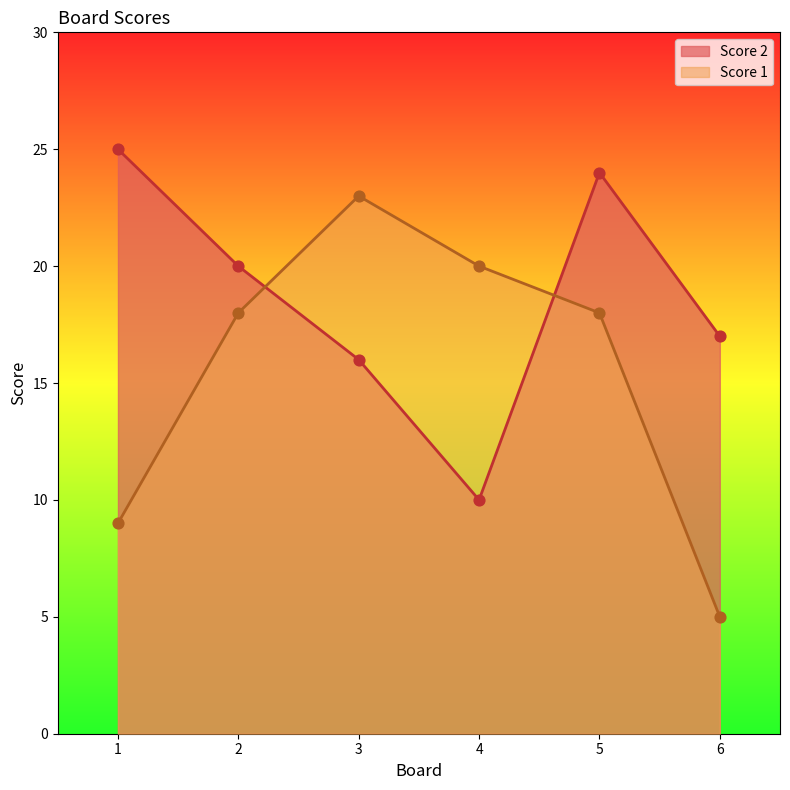

What are all the series names shown in the legend?

Score 2, Score 1